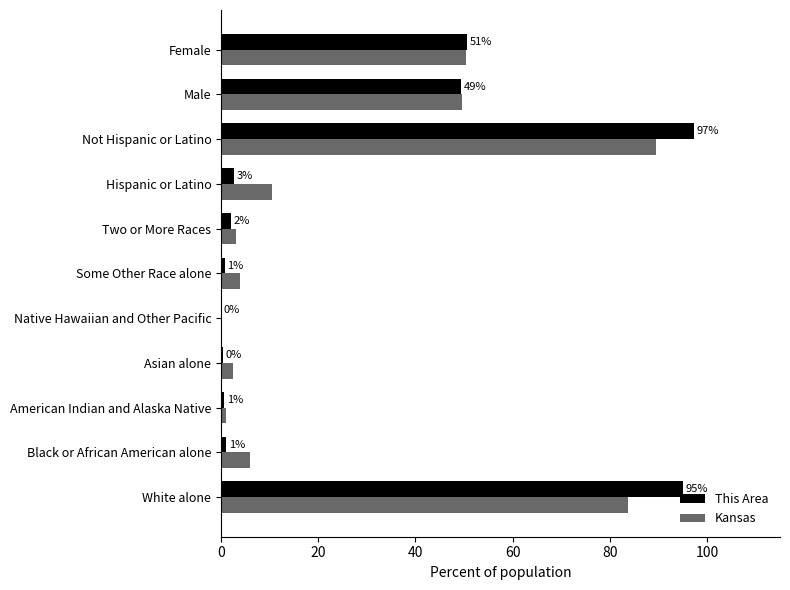

What value does the This Area series have at Male?

49.4